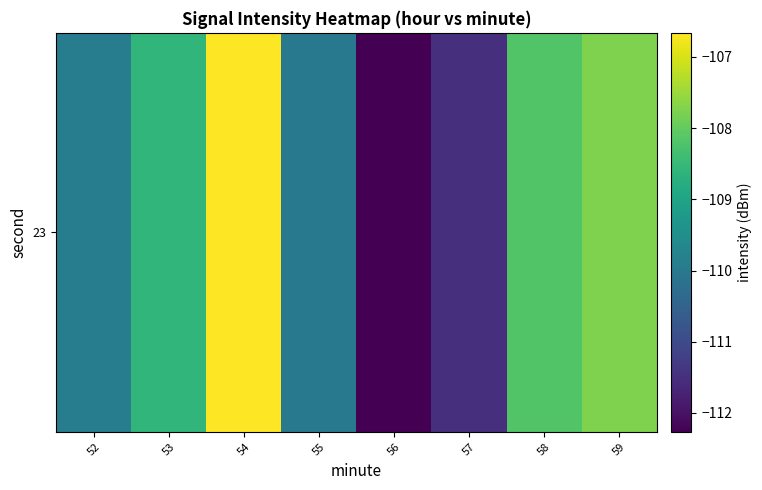

True or false: the data shows -109.9 at 52.

True